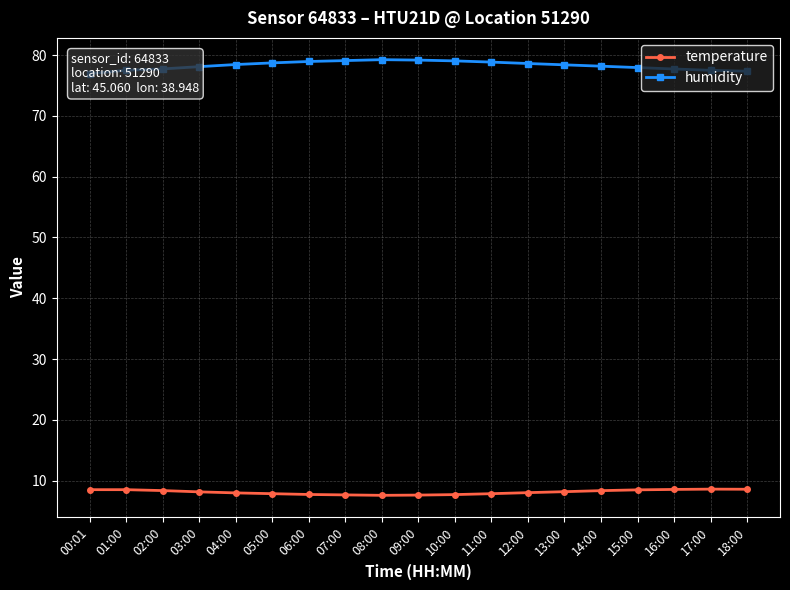

At 00:01, list the series in order from smallest to largest.

temperature, humidity